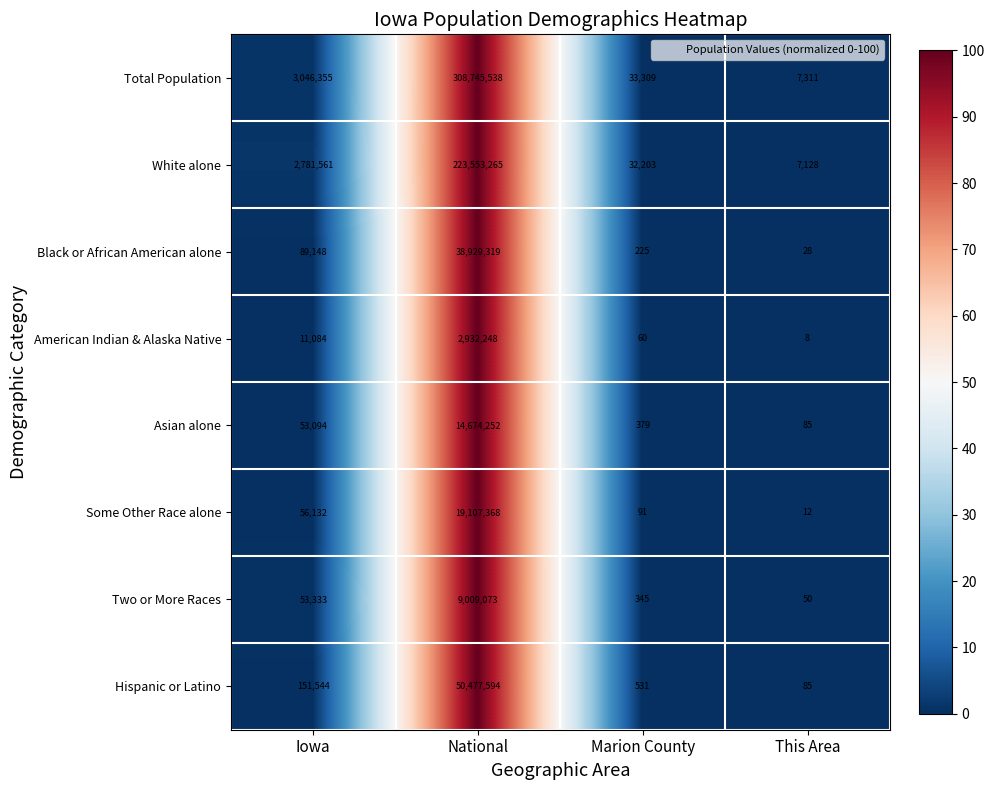

How many data points does each series have?

4